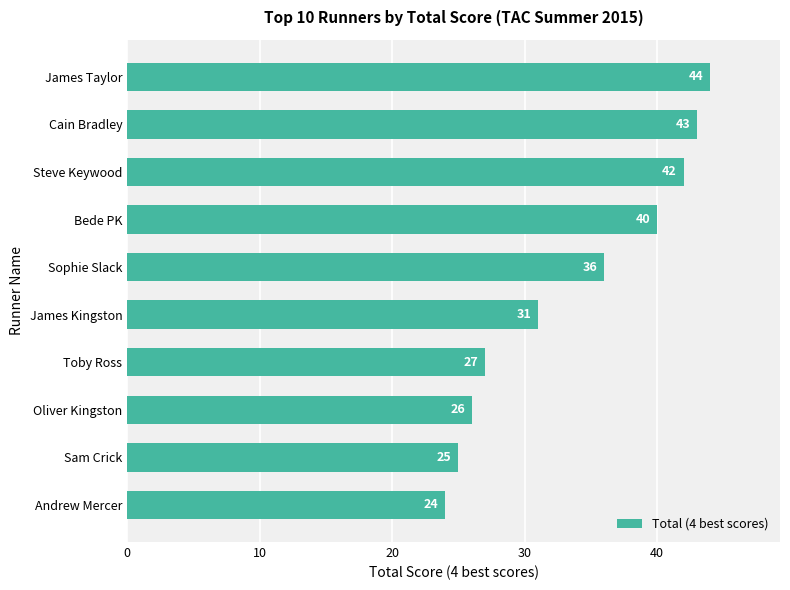

What is the ratio of the value at Bede PK to the value at Sophie Slack?

1.1